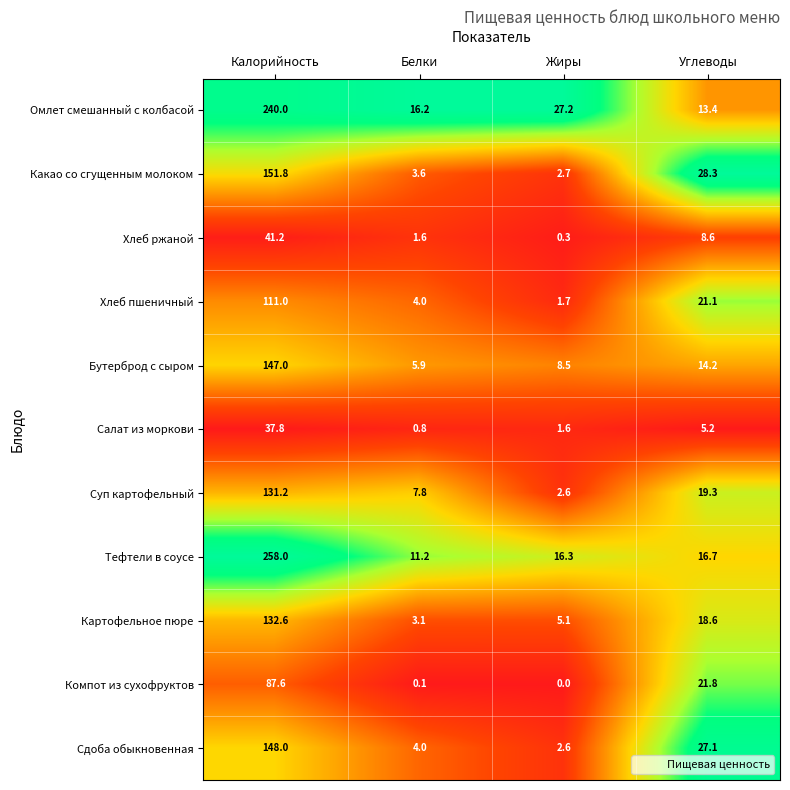

The Салат из моркови series shows 0.8 at Белки. True or false?

True